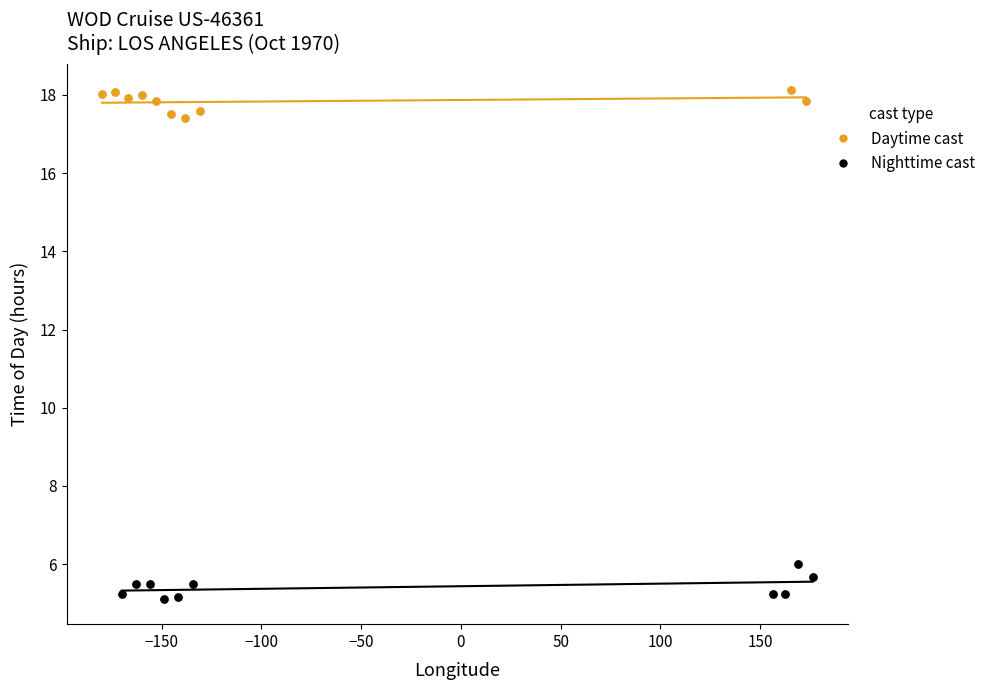

Which series contains the lowest Y value?

Nighttime cast